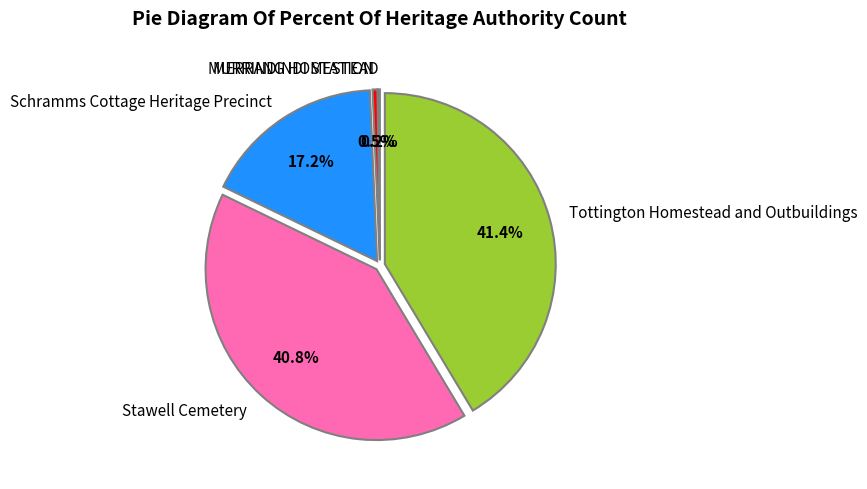

Approximately how many times larger is the value at Stawell Cemetery compared to Tottington Homestead and Outbuildings?

1.0